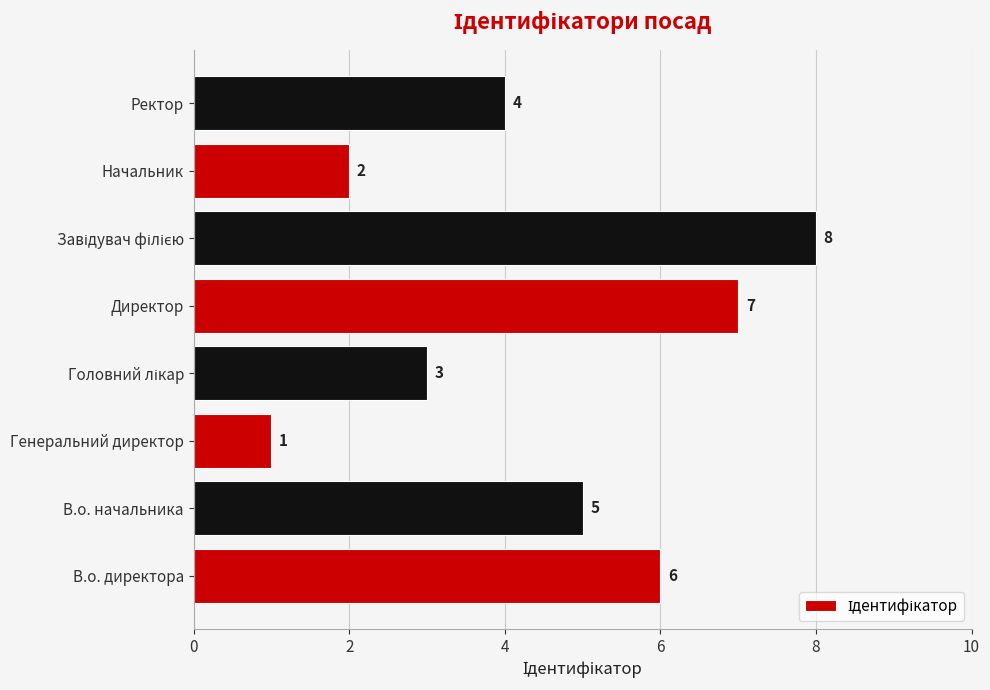

How many values are below 5?

4